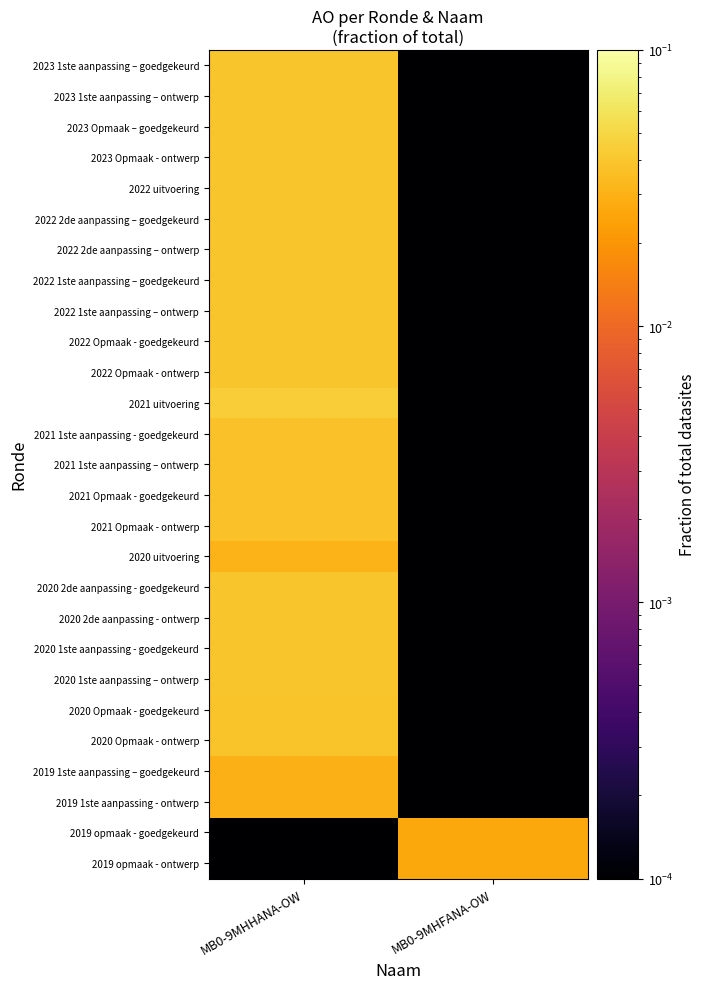

Reading left to right, transcribe all the data shown in this chart.

2023 1ste aanpassing – goedgekeurd: MB0-9MHHANA-OW=0.0	MB0-9MHFANA-OW=0.0
2023 1ste aanpassing – ontwerp: MB0-9MHHANA-OW=0.0	MB0-9MHFANA-OW=0.0
2023 Opmaak – goedgekeurd: MB0-9MHHANA-OW=0.0	MB0-9MHFANA-OW=0.0
2023 Opmaak - ontwerp: MB0-9MHHANA-OW=0.0	MB0-9MHFANA-OW=0.0
2022 uitvoering: MB0-9MHHANA-OW=0.0	MB0-9MHFANA-OW=0.0
2022 2de aanpassing – goedgekeurd: MB0-9MHHANA-OW=0.0	MB0-9MHFANA-OW=0.0
2022 2de aanpassing – ontwerp: MB0-9MHHANA-OW=0.0	MB0-9MHFANA-OW=0.0
2022 1ste aanpassing – goedgekeurd: MB0-9MHHANA-OW=0.0	MB0-9MHFANA-OW=0.0
2022 1ste aanpassing – ontwerp: MB0-9MHHANA-OW=0.0	MB0-9MHFANA-OW=0.0
2022 Opmaak - goedgekeurd: MB0-9MHHANA-OW=0.0	MB0-9MHFANA-OW=0.0
2022 Opmaak - ontwerp: MB0-9MHHANA-OW=0.0	MB0-9MHFANA-OW=0.0
2021 uitvoering: MB0-9MHHANA-OW=0.0	MB0-9MHFANA-OW=0.0
2021 1ste aanpassing - goedgekeurd: MB0-9MHHANA-OW=0.0	MB0-9MHFANA-OW=0.0
2021 1ste aanpassing – ontwerp: MB0-9MHHANA-OW=0.0	MB0-9MHFANA-OW=0.0
2021 Opmaak - goedgekeurd: MB0-9MHHANA-OW=0.0	MB0-9MHFANA-OW=0.0
2021 Opmaak - ontwerp: MB0-9MHHANA-OW=0.0	MB0-9MHFANA-OW=0.0
2020 uitvoering: MB0-9MHHANA-OW=0.0	MB0-9MHFANA-OW=0.0
2020 2de aanpassing - goedgekeurd: MB0-9MHHANA-OW=0.0	MB0-9MHFANA-OW=0.0
2020 2de aanpassing - ontwerp: MB0-9MHHANA-OW=0.0	MB0-9MHFANA-OW=0.0
2020 1ste aanpassing - goedgekeurd: MB0-9MHHANA-OW=0.0	MB0-9MHFANA-OW=0.0
2020 1ste aanpassing – ontwerp: MB0-9MHHANA-OW=0.0	MB0-9MHFANA-OW=0.0
2020 Opmaak - goedgekeurd: MB0-9MHHANA-OW=0.0	MB0-9MHFANA-OW=0.0
2020 Opmaak - ontwerp: MB0-9MHHANA-OW=0.0	MB0-9MHFANA-OW=0.0
2019 1ste aanpassing – goedgekeurd: MB0-9MHHANA-OW=0.0	MB0-9MHFANA-OW=0.0
2019 1ste aanpassing - ontwerp: MB0-9MHHANA-OW=0.0	MB0-9MHFANA-OW=0.0
2019 opmaak - goedgekeurd: MB0-9MHHANA-OW=0.0	MB0-9MHFANA-OW=0.0
2019 opmaak - ontwerp: MB0-9MHHANA-OW=0.0	MB0-9MHFANA-OW=0.0